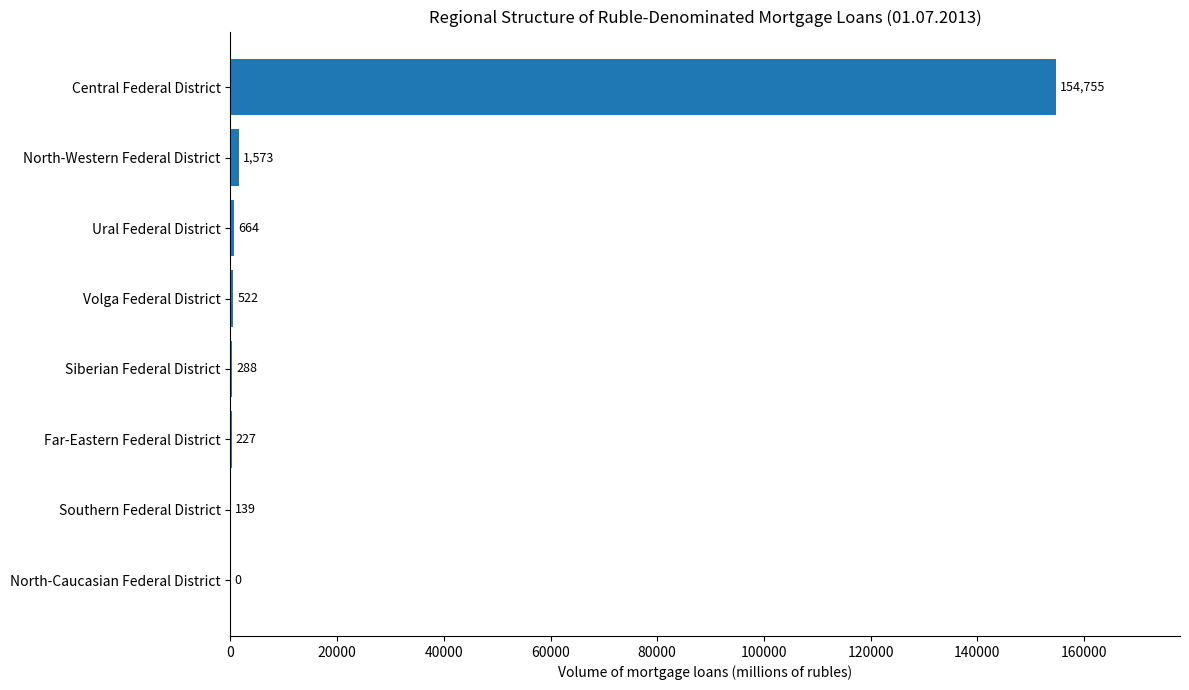

The chart shows a value of 231689 at Central Federal District. True or false?

False